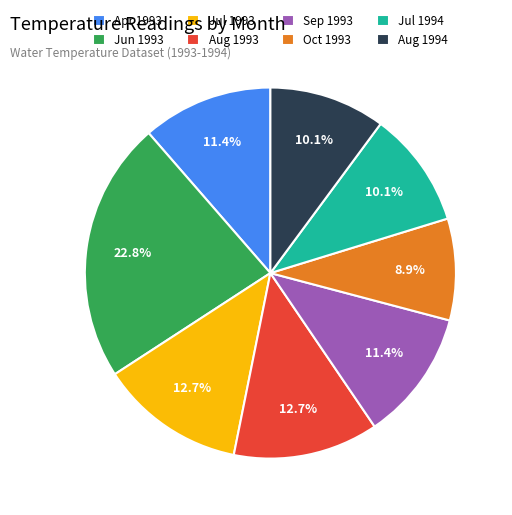

Is there any slice that represents more than half of the pie?

No